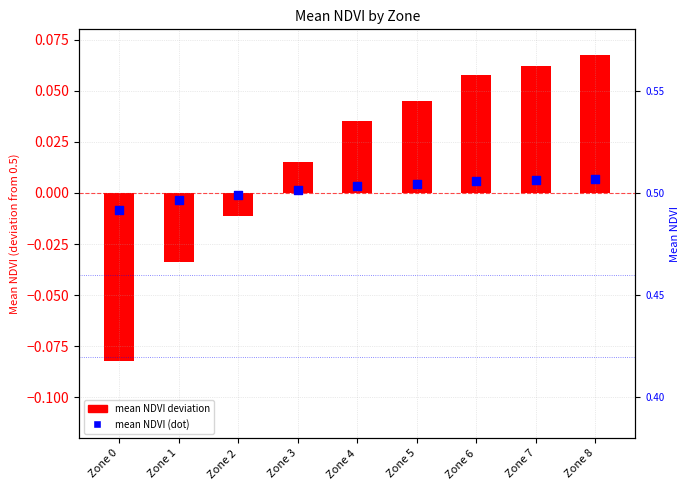

Between Zone 0 and Zone 3, which is larger?

Zone 3